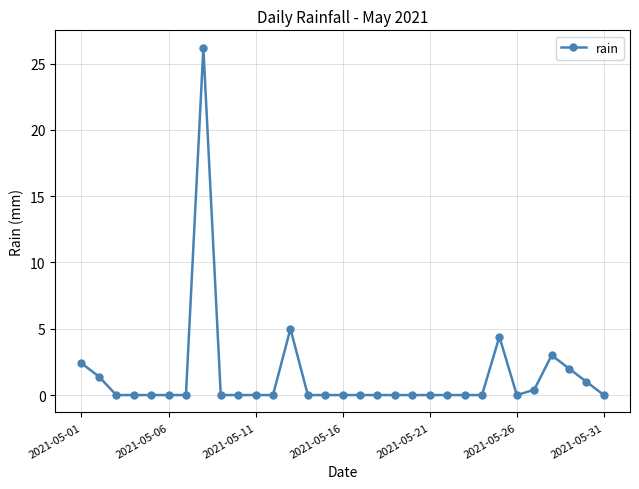

What is the difference between the maximum and minimum values?

26.2